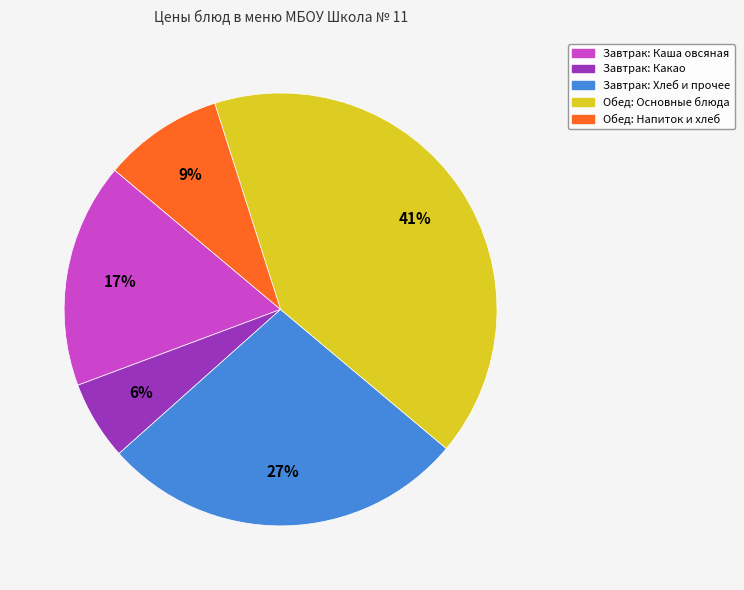

Does any single category account for the majority?

No